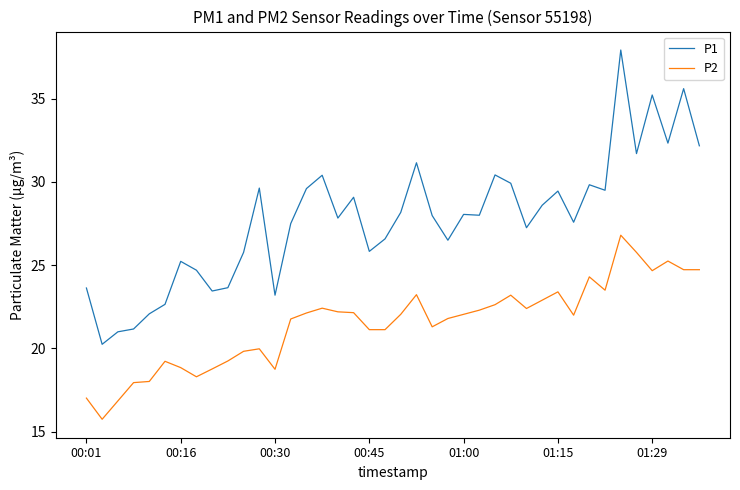

Which series has the largest total across all categories?

P1